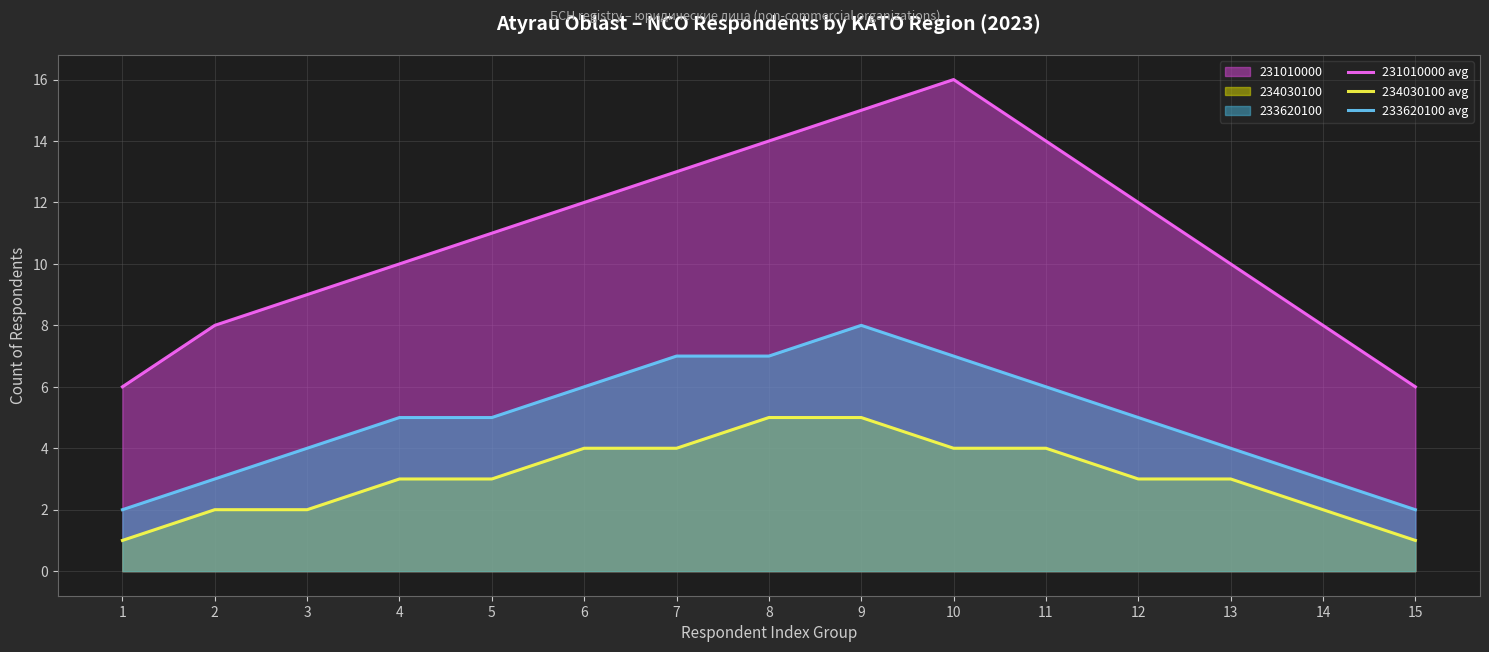

True or false: 234030100 avg and 231010000 avg intersect in this chart.

False